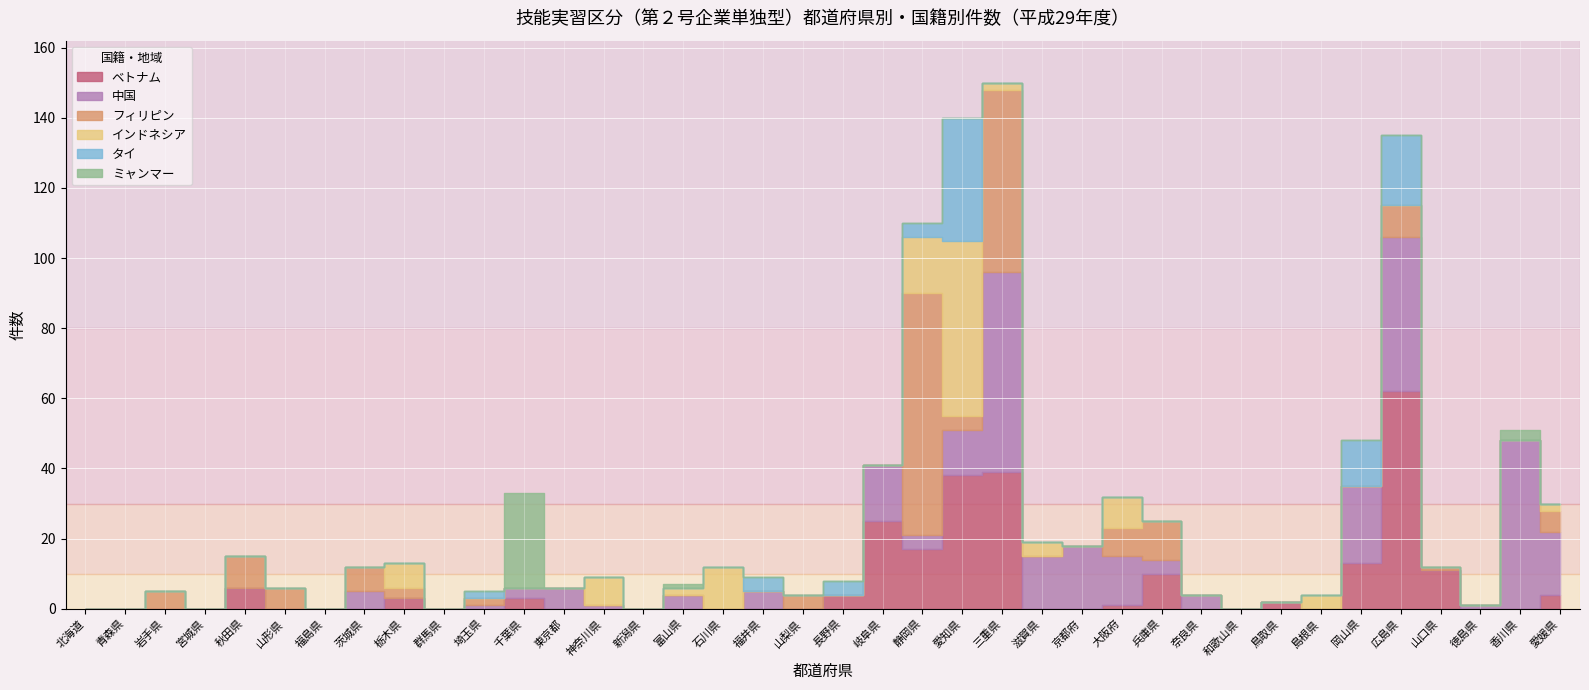

Where is ミャンマー nearest to the value 13?

香川県